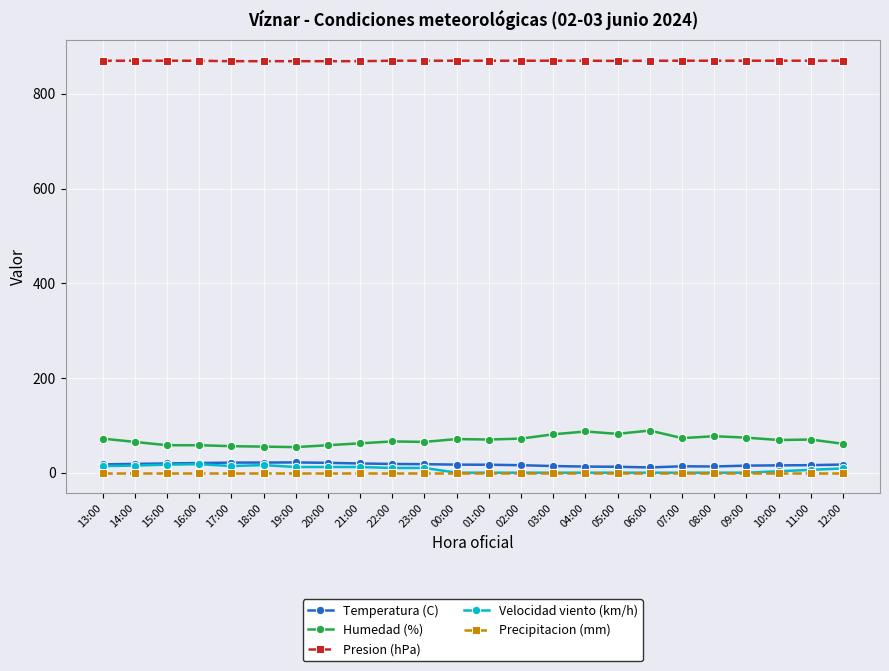

What is the label of the 1st point from the left?

13:00